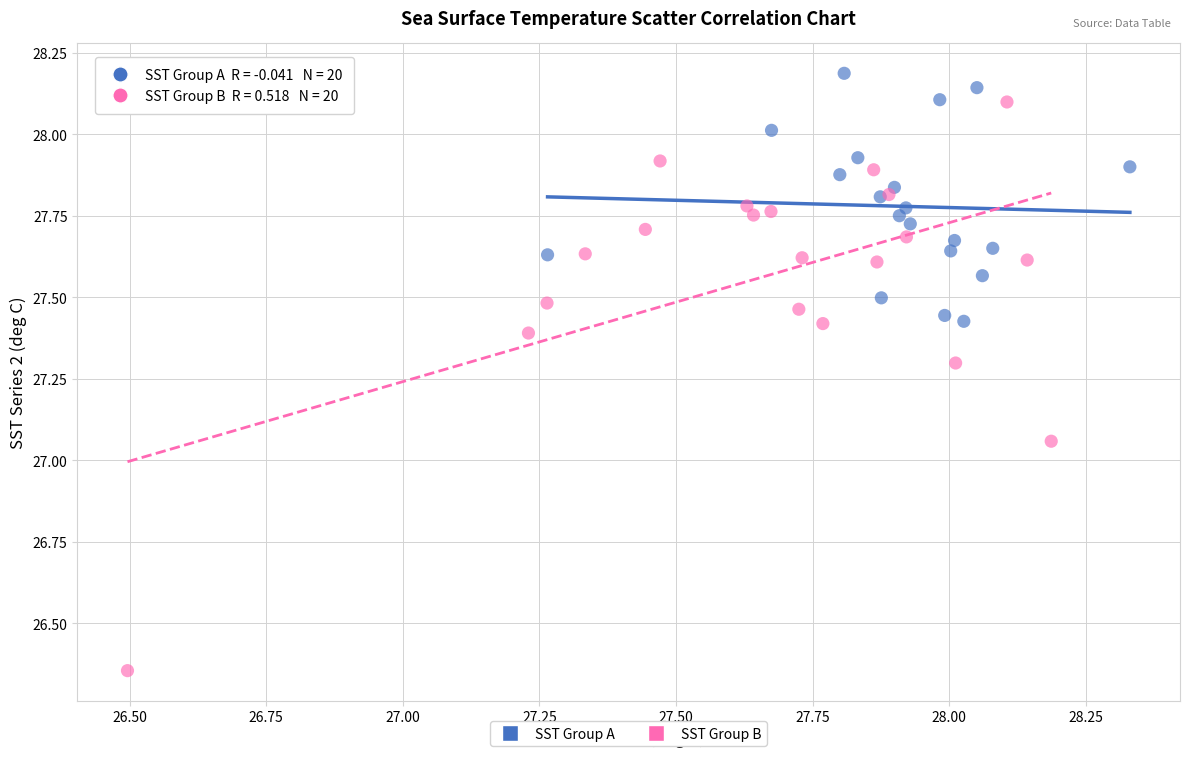

Which series has the largest Y range (max minus min)?

SST Group B